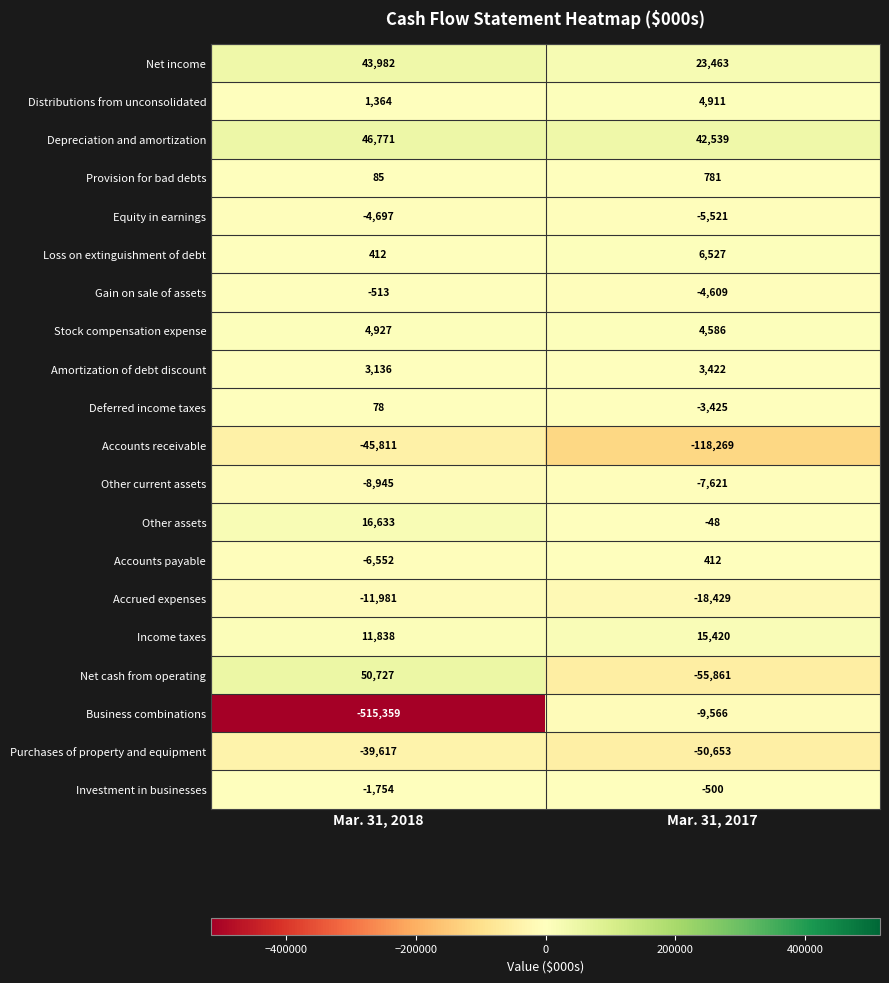

Which series changed the most between Mar. 31, 2018 and Mar. 31, 2017?

Business combinations